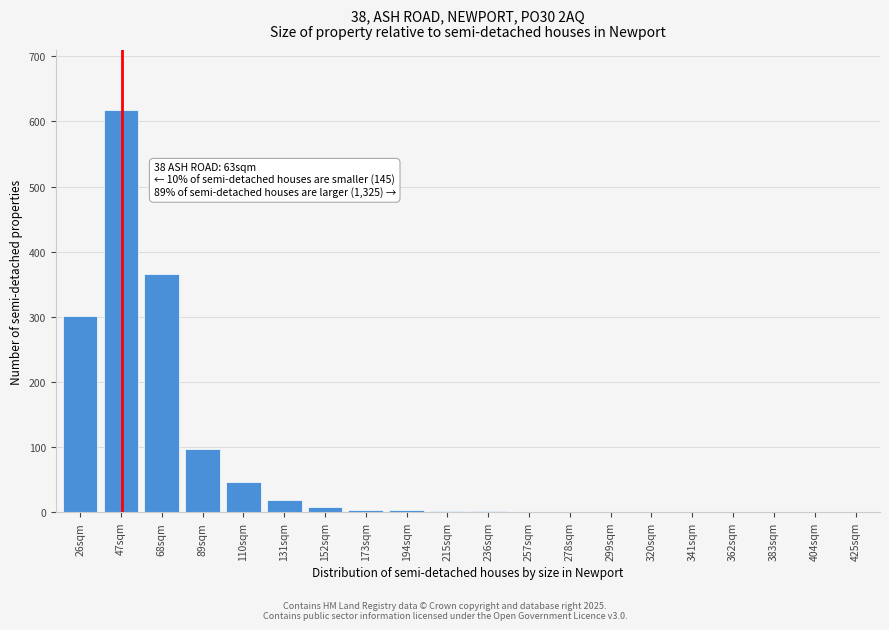

What is the maximum value shown in the chart?

617